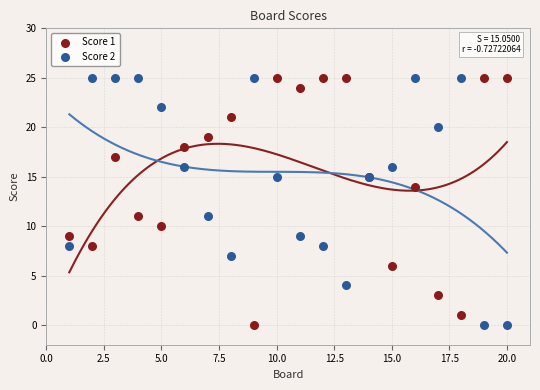

What is the X range (max minus min) for the scatter plot?

19